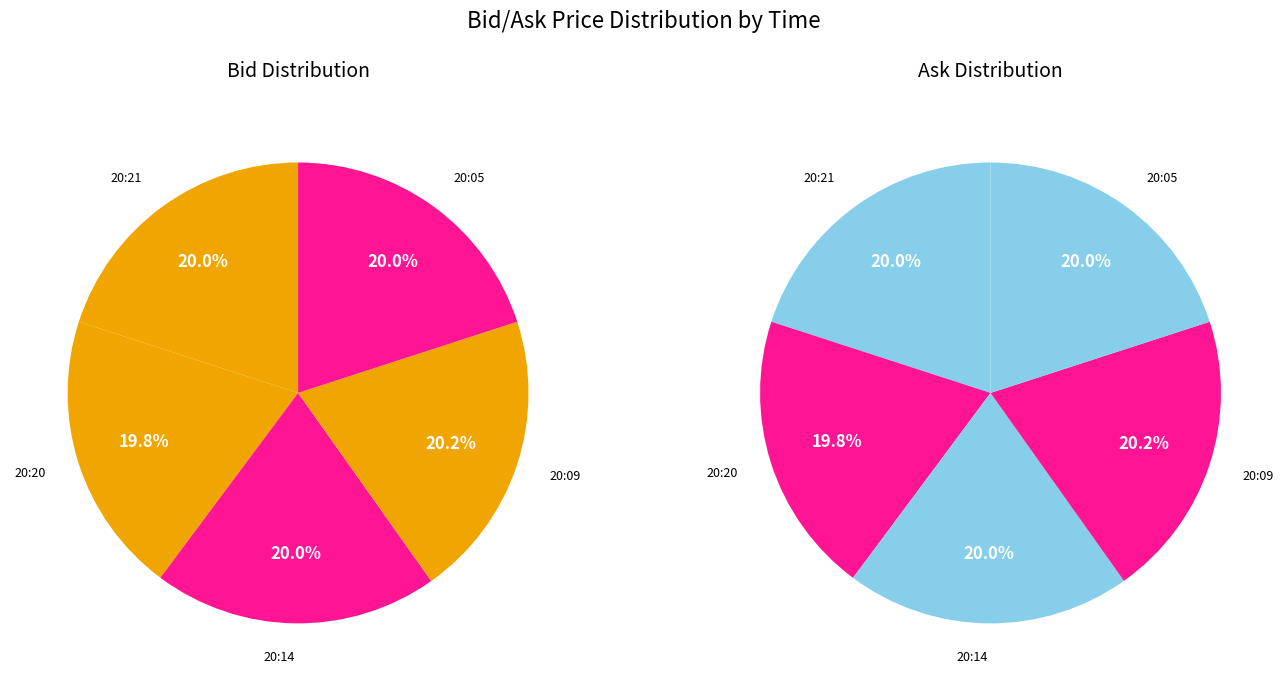

Does values_ask represent more than half of the total?

No